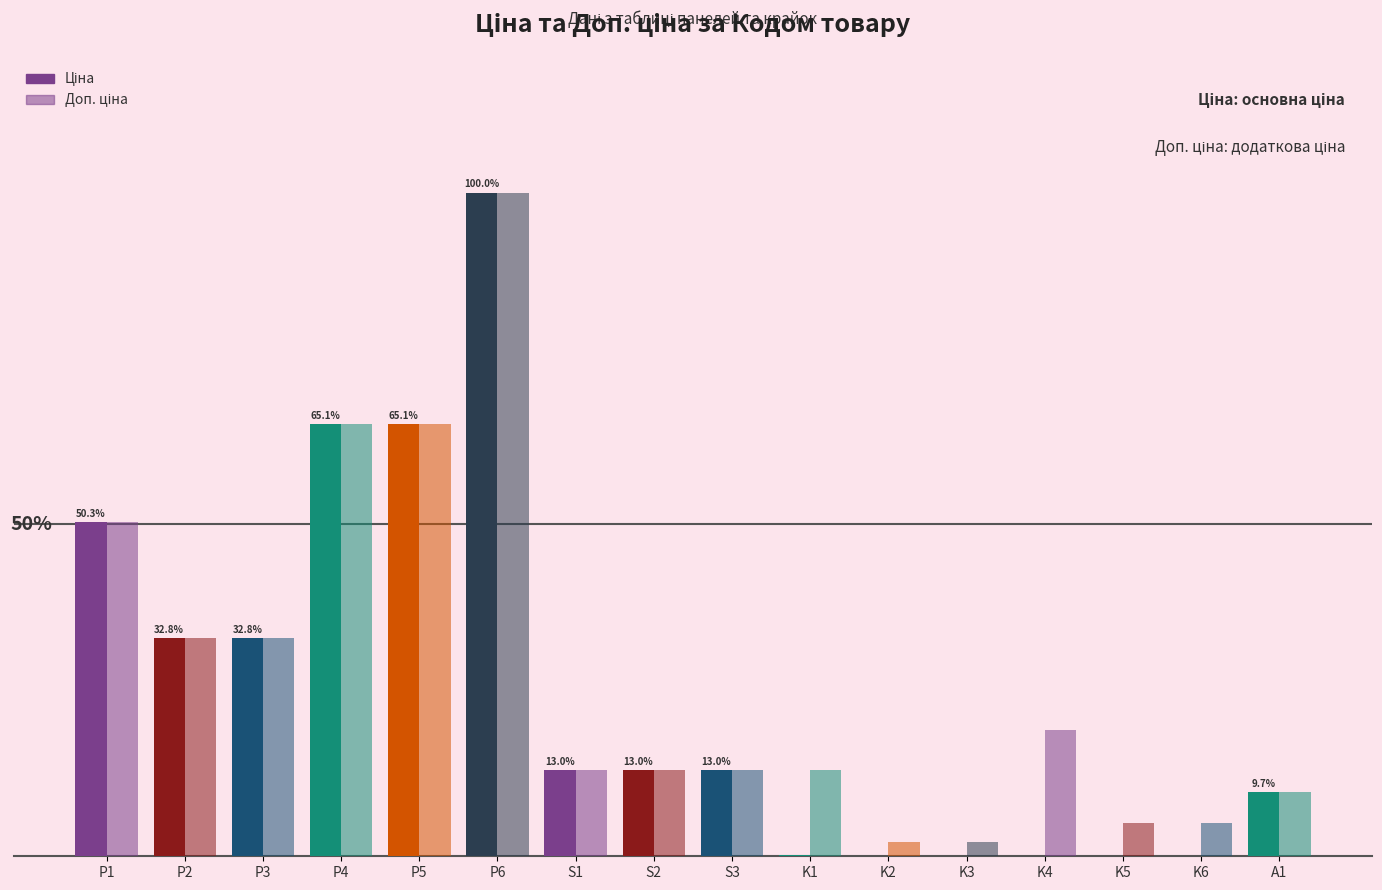

Does the chart contain stacked bars?

No